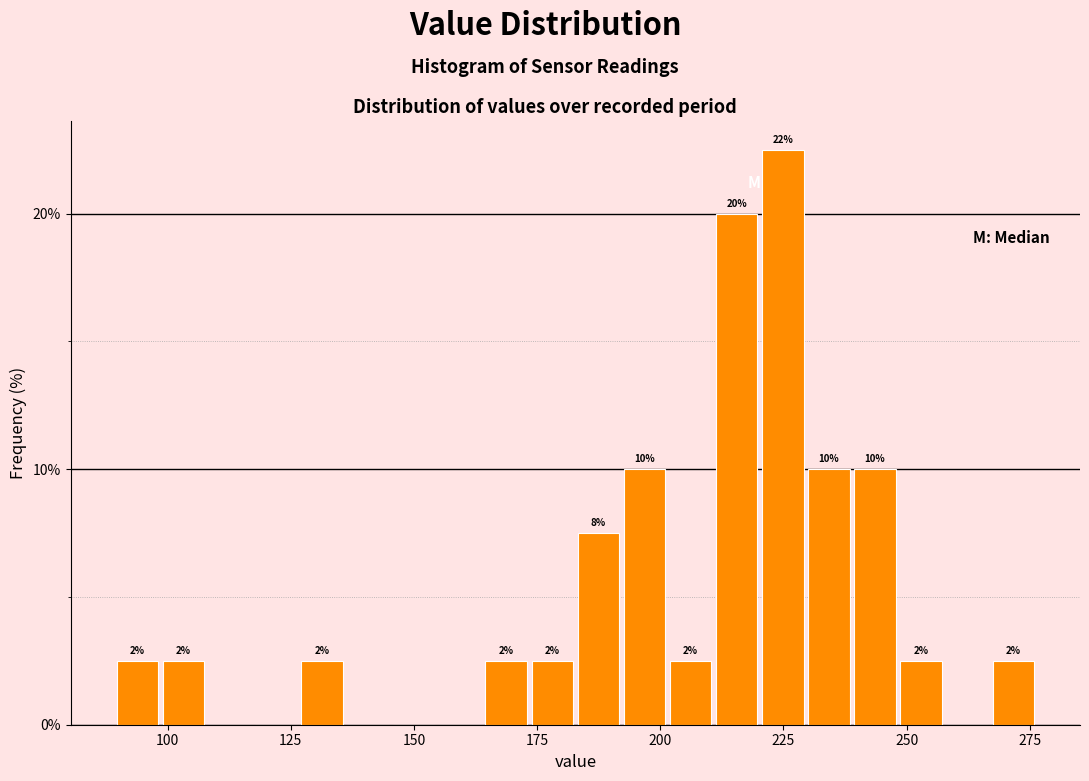

Read against the x-axis, roughly where is the centre of the tallest bar?

225